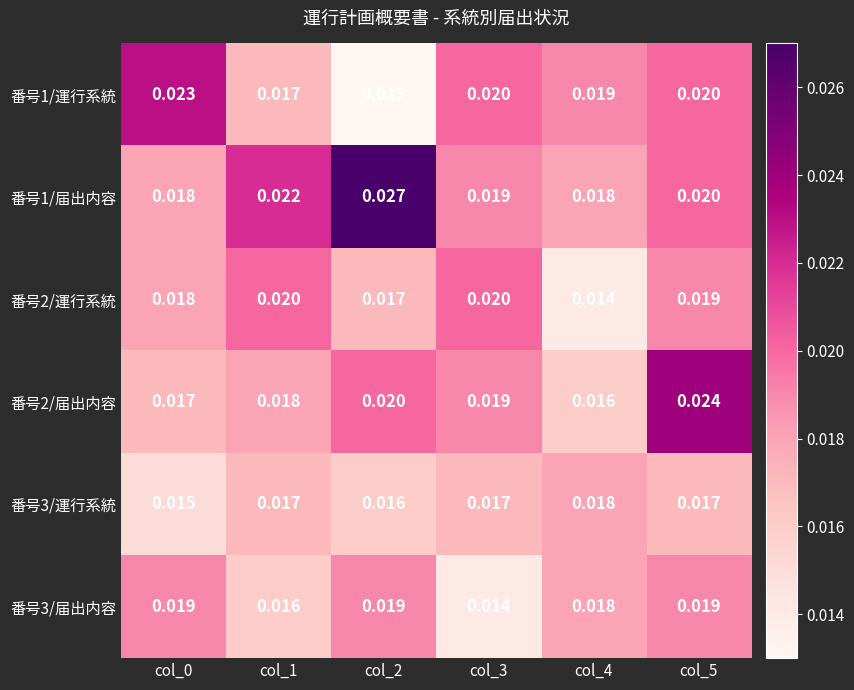

Is the value of 番号3/運行系統 at col_2 greater than the value of 番号2/届出内容 at col_0?

No